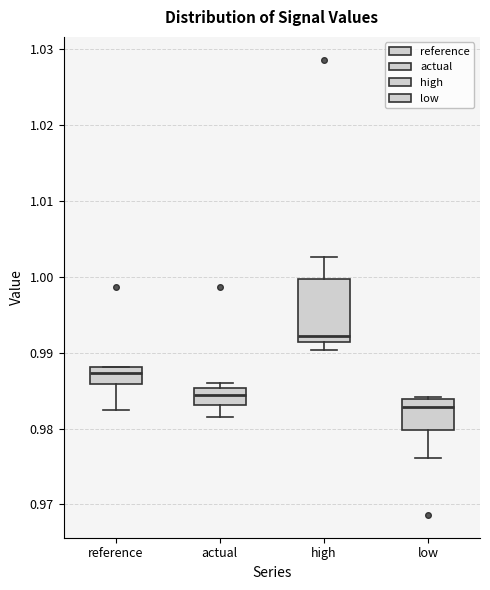

Reading left to right, transcribe this box plot: for each box, give where its median line is, the range the box spans, and where its two whiskers end, as read against the y-axis. The values are not printed on the chart, so give them approximately, as read against the axis.

reference: median 0.987, box 0.986 to 0.988, whiskers 0.983 to 0.988
actual: median 0.984, box 0.983 to 0.985, whiskers 0.982 to 0.986
high: median 0.992, box 0.991 to 1.000, whiskers 0.990 to 1.003
low: median 0.983, box 0.980 to 0.984, whiskers 0.976 to 0.984